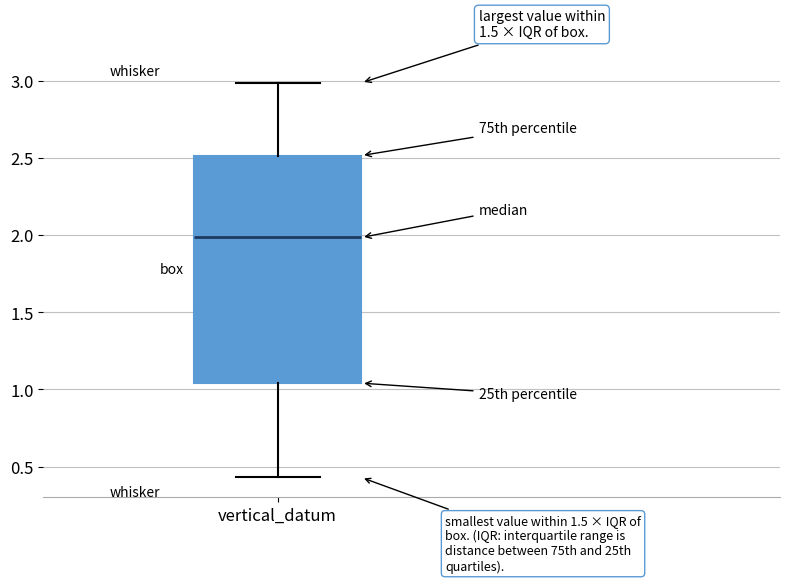

Where does the lower whisker of the box for vertical_datum end on the y-axis? The values are not printed on the chart, so give them approximately, as read against the axis.

0.45